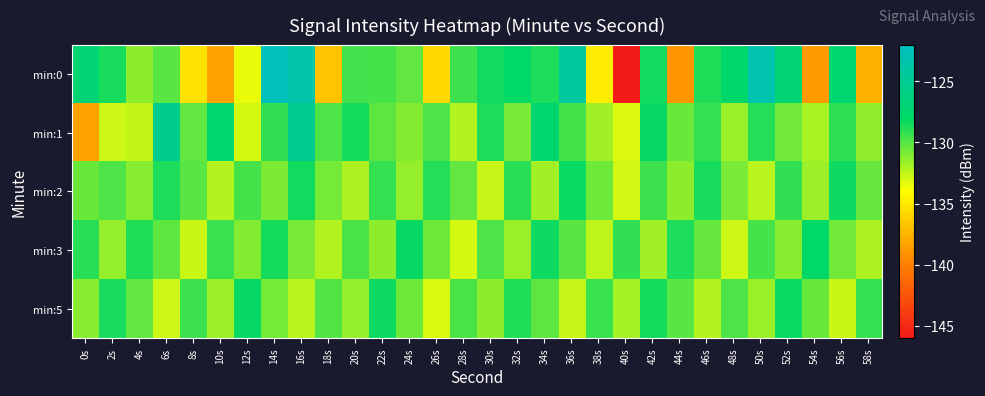

Reading right to left, list all the values displayed in this chart.

min:0: 58s=-137.6	56s=-127.4	54s=-138.7	52s=-127.1	50s=-123.2	48s=-127.7	46s=-128.8	44s=-138.9	42s=-128.5	40s=-146.0	38s=-134.9	36s=-124.2	34s=-128.7	32s=-128.0	30s=-128.4	28s=-129.4	26s=-135.9	24s=-130.3	22s=-129.7	20s=-129.6	18s=-136.8	16s=-123.6	14s=-122.2	12s=-133.5	10s=-138.4	8s=-135.3	6s=-130.1	4s=-131.3	2s=-128.6	0s=-127.1
min:1: 58s=-131.4	56s=-129.1	54s=-132.0	52s=-130.7	50s=-128.9	48s=-131.6	46s=-129.3	44s=-130.5	42s=-128.1	40s=-133.2	38s=-131.8	36s=-129.6	34s=-127.4	32s=-130.9	30s=-128.7	28s=-132.3	26s=-129.8	24s=-131.1	22s=-130.2	20s=-128.5	18s=-129.9	16s=-125.1	14s=-129.2	12s=-133.1	10s=-127.4	8s=-130.3	6s=-125.5	4s=-132.5	2s=-132.9	0s=-138.4
min:2: 58s=-130.4	56s=-128.3	54s=-131.7	52s=-129.2	50s=-132.4	48s=-130.9	46s=-128.6	44s=-131.3	42s=-129.5	40s=-132.9	38s=-130.6	36s=-128.2	34s=-131.8	32s=-129.0	30s=-132.6	28s=-130.3	26s=-128.9	24s=-131.5	22s=-129.3	20s=-132.1	18s=-130.8	16s=-128.4	14s=-131.0	12s=-129.6	10s=-132.3	8s=-130.1	6s=-128.7	4s=-131.2	2s=-129.8	0s=-130.5
min:3: 58s=-132.1	56s=-130.7	54s=-128.0	52s=-131.2	50s=-129.6	48s=-132.8	46s=-130.4	44s=-128.7	42s=-131.8	40s=-129.2	38s=-132.5	36s=-130.1	34s=-128.3	32s=-131.6	30s=-129.8	28s=-133.0	26s=-130.6	24s=-128.1	22s=-131.3	20s=-129.7	18s=-132.2	16s=-130.9	14s=-128.5	12s=-131.1	10s=-129.4	8s=-132.7	6s=-130.2	4s=-128.8	2s=-131.5	0s=-129.0
min:5: 58s=-129.3	56s=-132.7	54s=-130.5	52s=-128.2	50s=-131.6	48s=-129.8	46s=-132.3	44s=-130.1	42s=-128.5	40s=-131.9	38s=-129.4	36s=-132.6	34s=-130.2	32s=-128.8	30s=-131.3	28s=-129.7	26s=-133.1	24s=-130.6	22s=-128.3	20s=-131.5	18s=-129.9	16s=-132.4	14s=-130.8	12s=-128.1	10s=-131.7	8s=-129.5	6s=-132.8	4s=-130.3	2s=-128.6	0s=-131.2